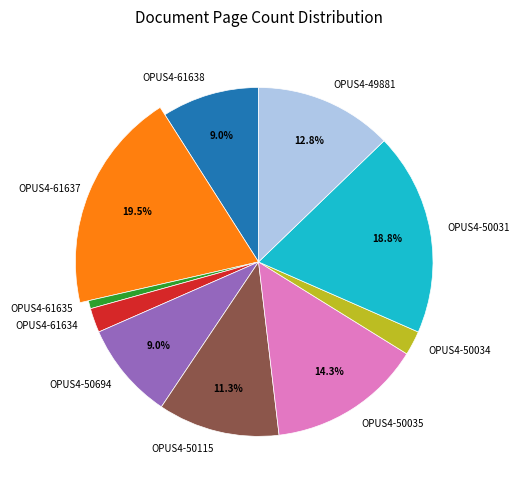

Is it true that OPUS4-61634 is 2% of the pie?

True